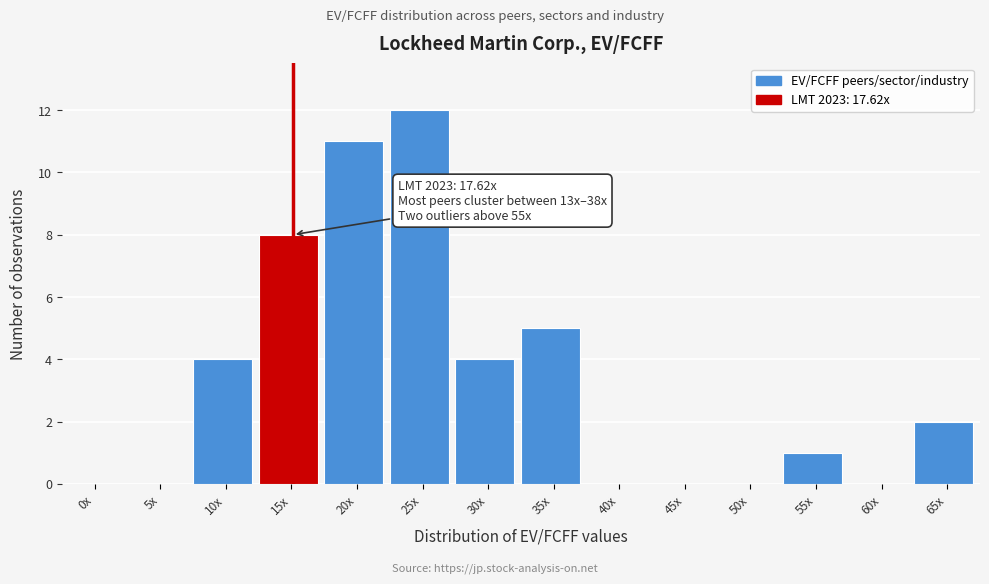

Is it true that the value at 15x is 8?

True